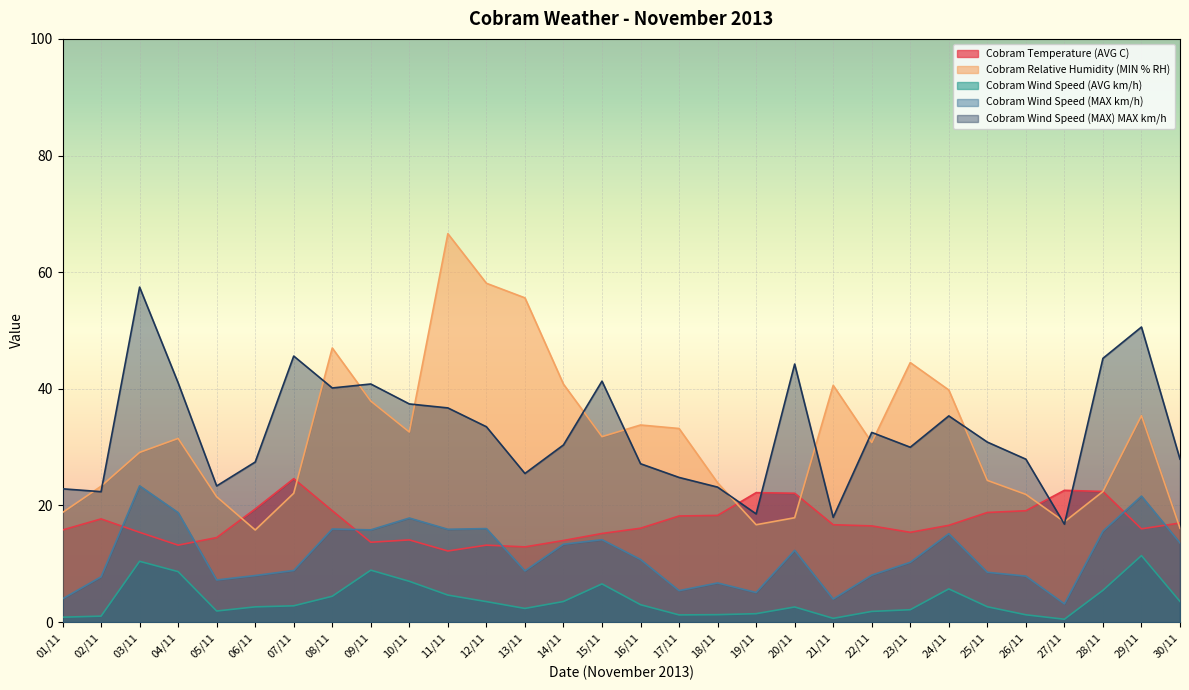

True or false: Cobram Relative Humidity (MIN % RH) has more than 2 points higher than both neighbors.

True